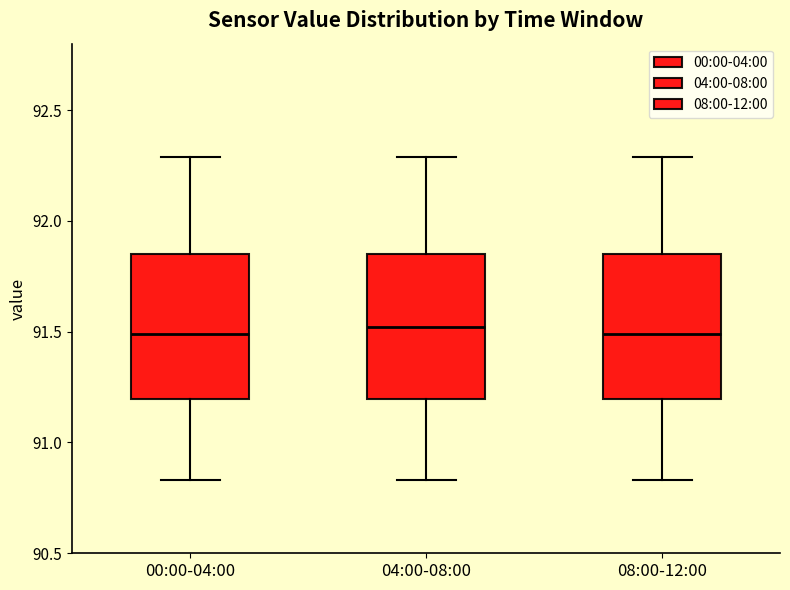

Where does the median line of the box for 08:00-12:00 sit on the y-axis? The values are not printed on the chart, so give them approximately, as read against the axis.

91.50